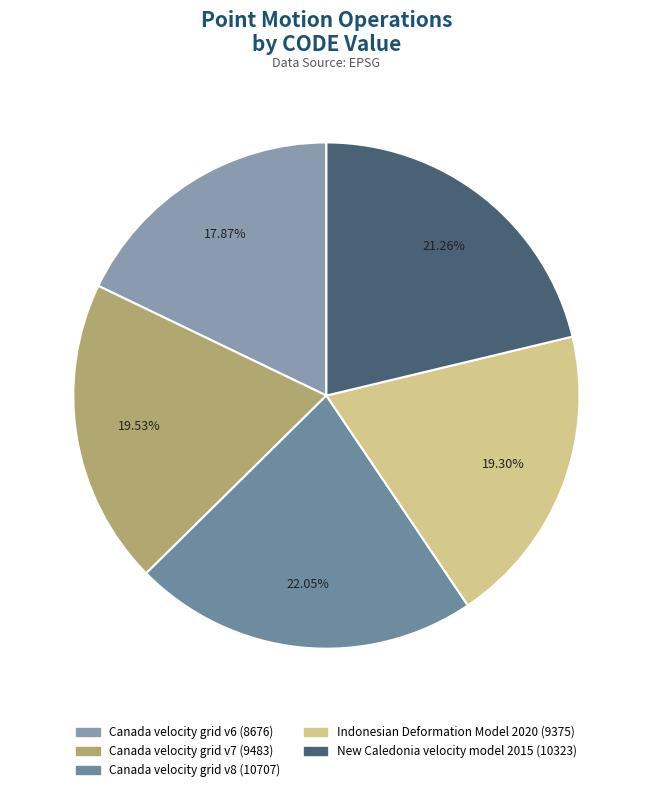

What portion of the pie excludes Canada velocity grid v6?

82.1%